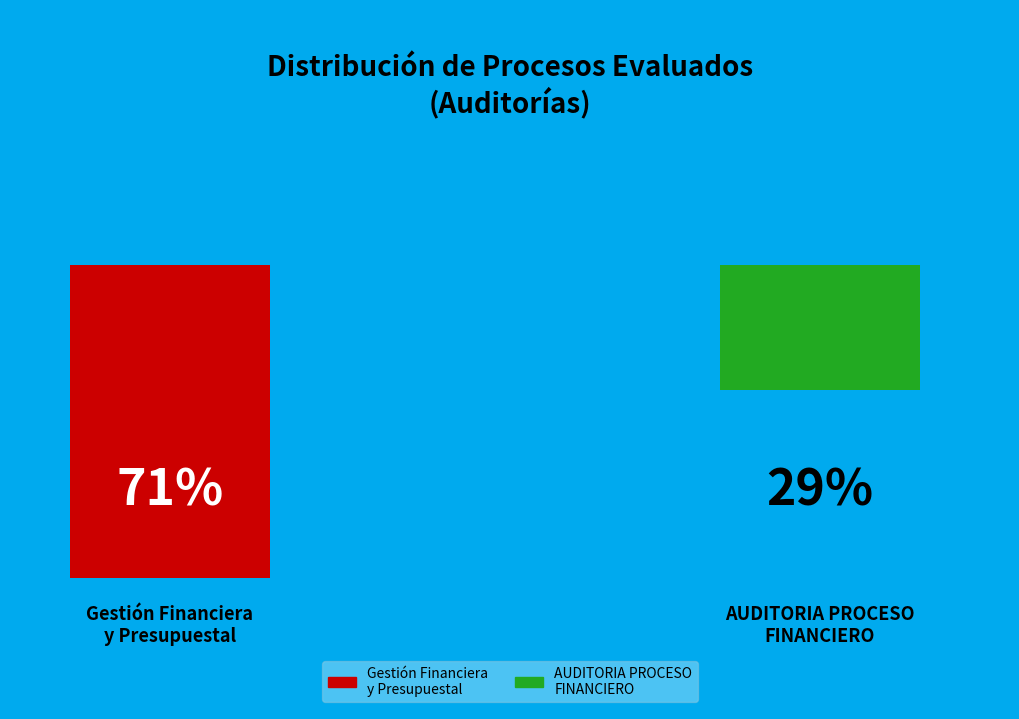

Is the sum of AUDITORIA PROCESO FINANCIERO and Gestión Financiera y Presupuestal greater than half?

Yes